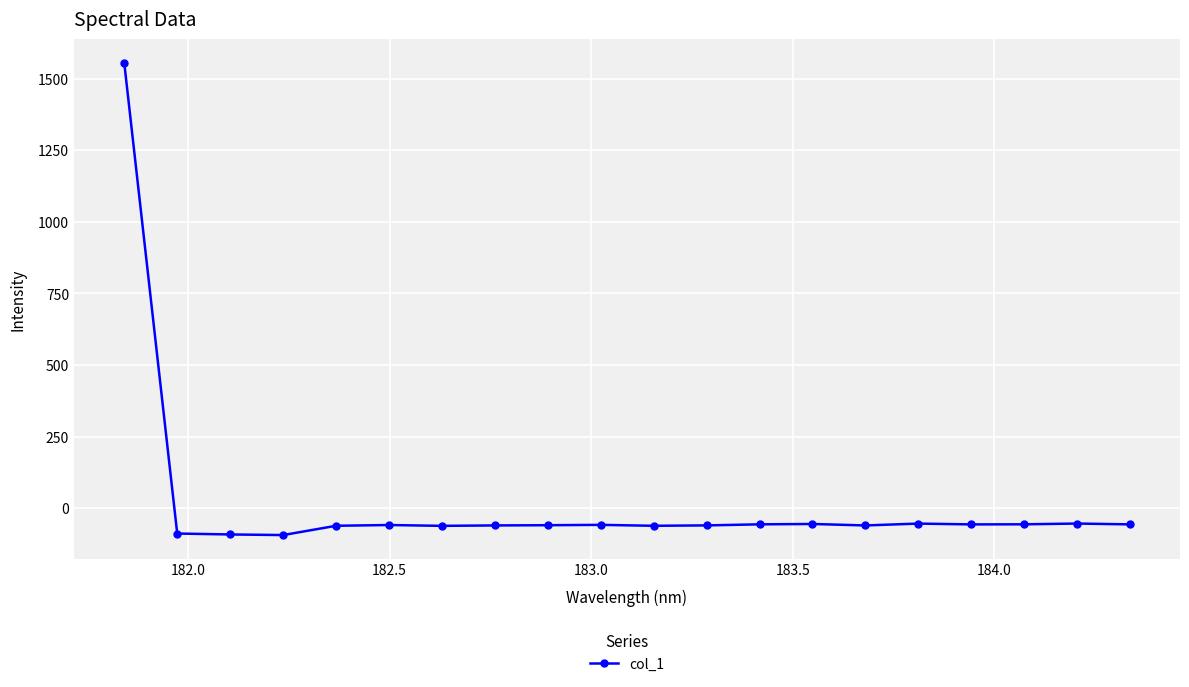

What is the greatest value displayed?

1555.0